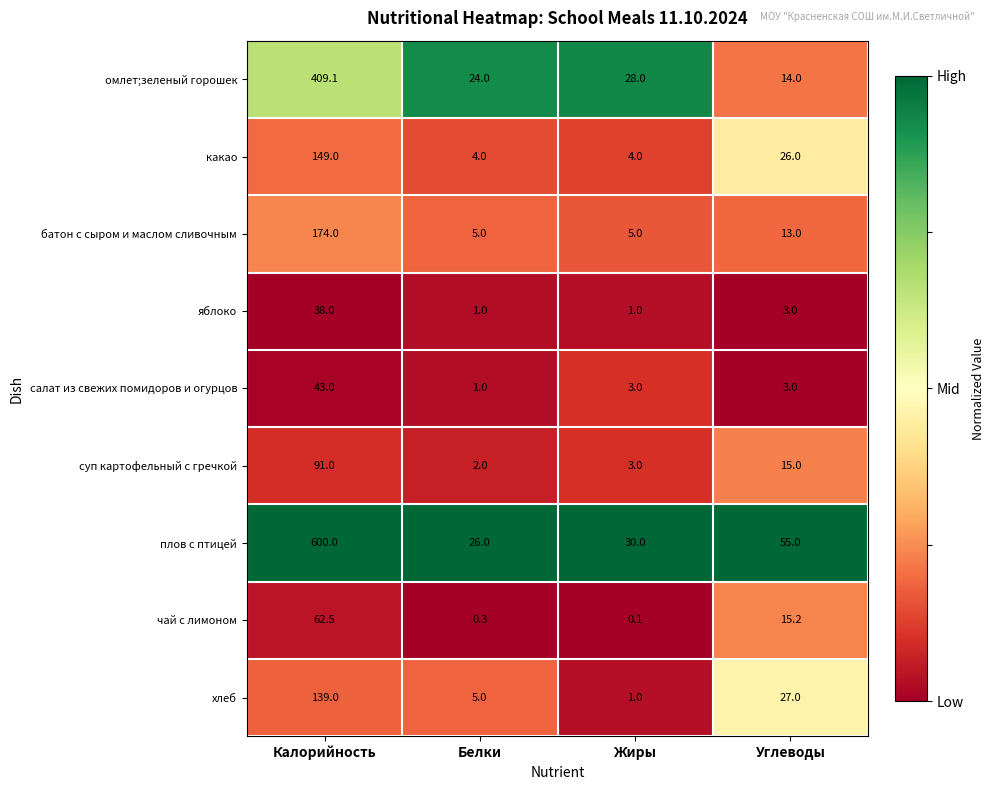

List the series in order of their peak value, highest first.

плов с птицей, омлет;зеленый горошек, батон с сыром и маслом сливочным, какао, хлеб, суп картофельный с гречкой, чай с лимоном, салат из свежих помидоров и огурцов, яблоко